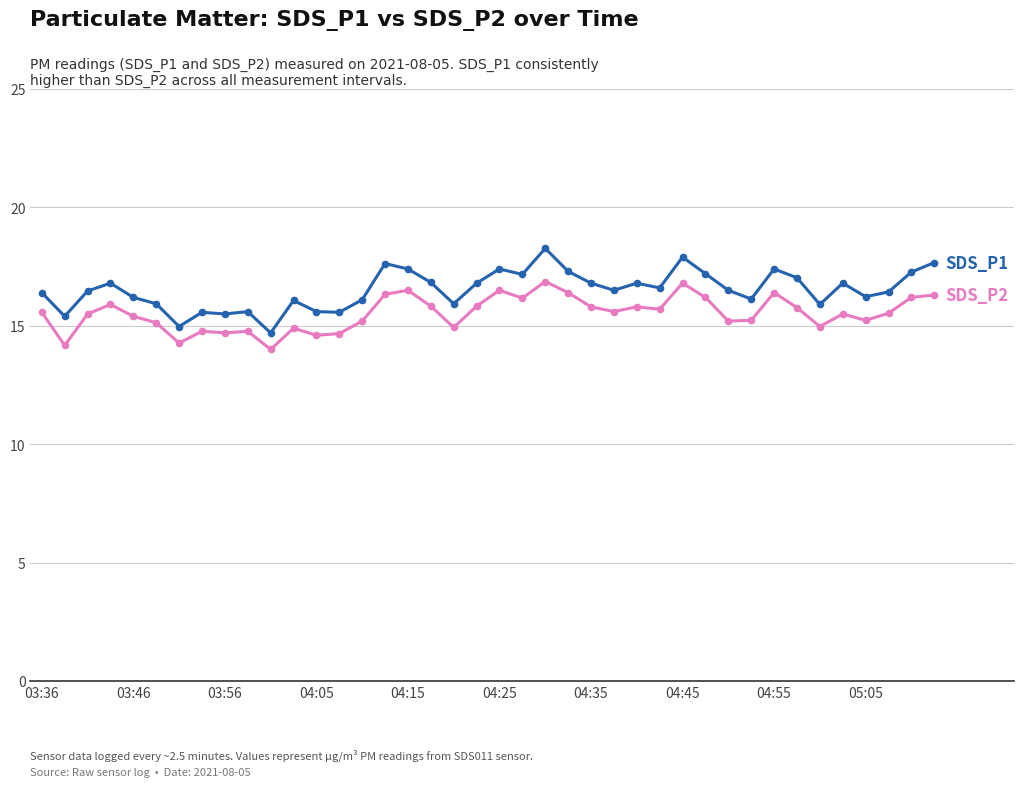

Is this an area chart (filled region under the line)?

No